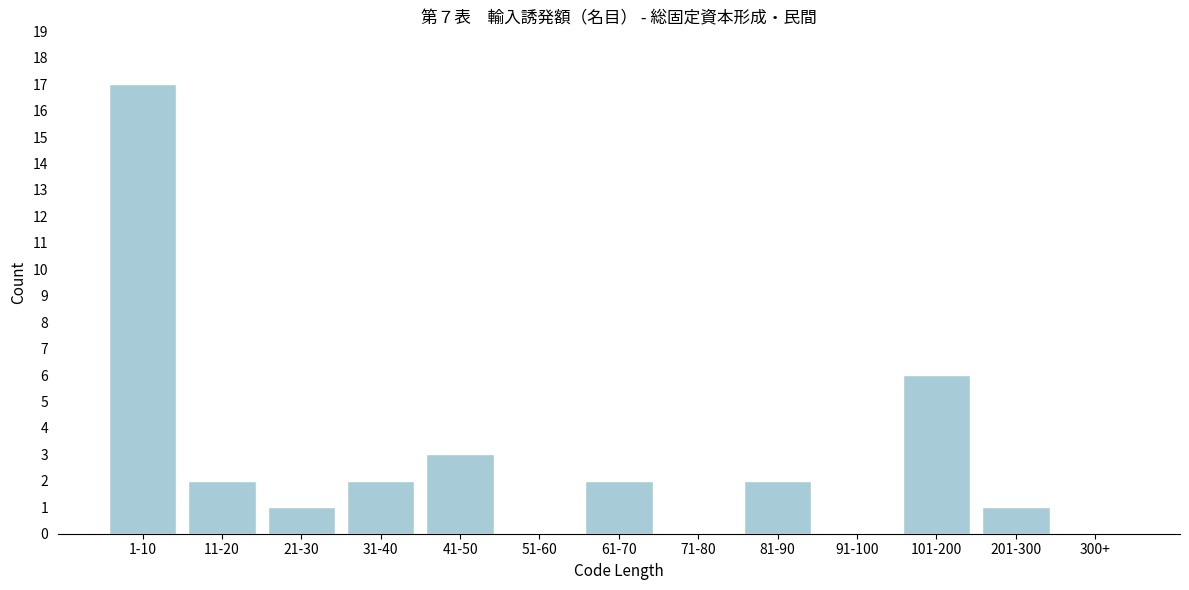

Reading left to right, transcribe all the data shown in this chart.

1-10=17	11-20=2	21-30=1	31-40=2	41-50=3	51-60=0	61-70=2	71-80=0	81-90=2	91-100=0	101-200=6	201-300=1	300+=0